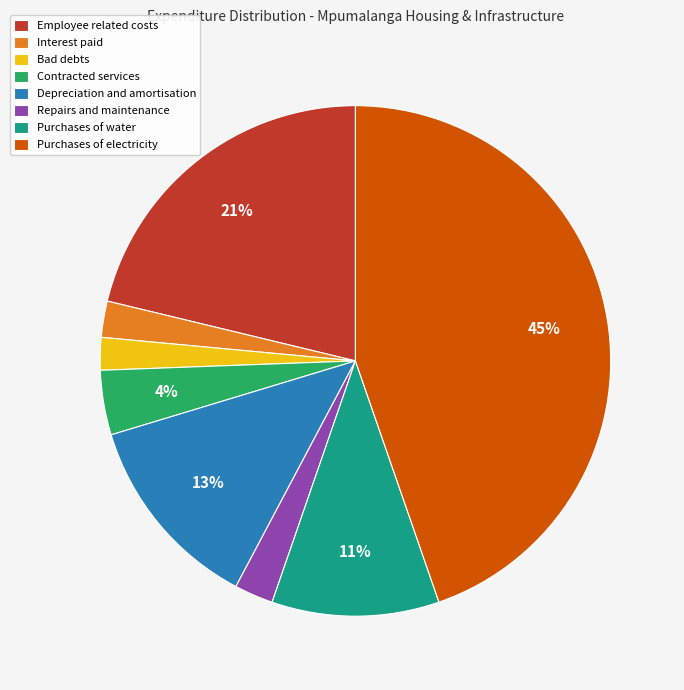

Is there any slice that represents more than half of the pie?

No